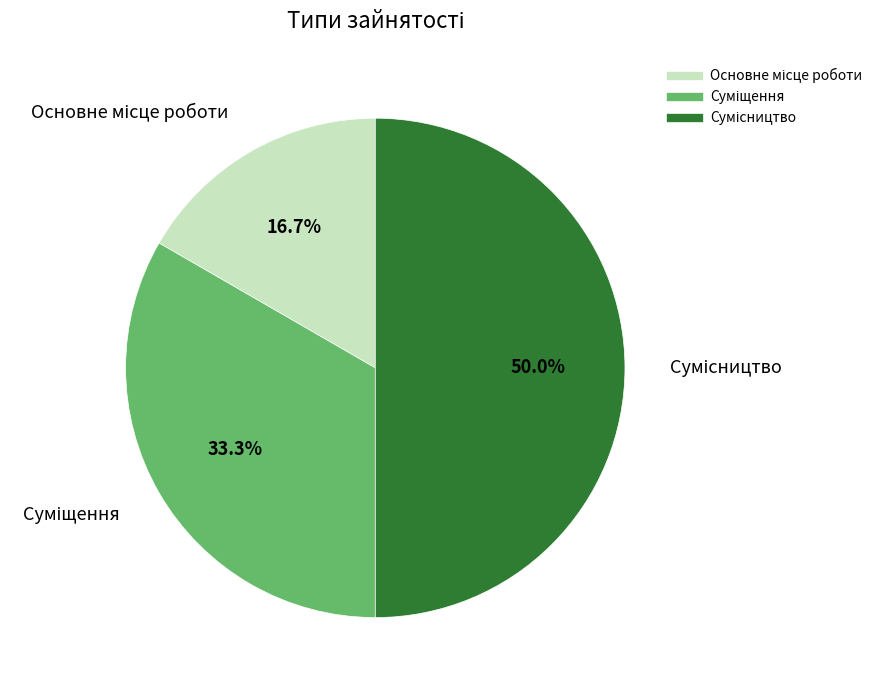

What portion of the pie excludes Сумісництво?

50.0%